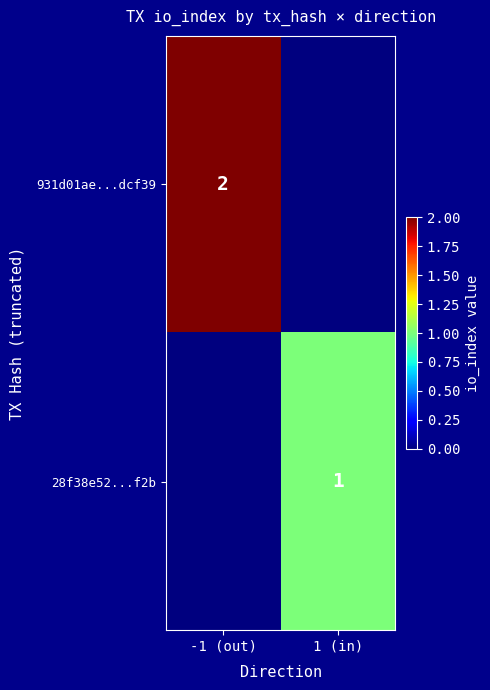

True or false: 931d01ae...dcf39 has a value of 2 at -1 (out).

True